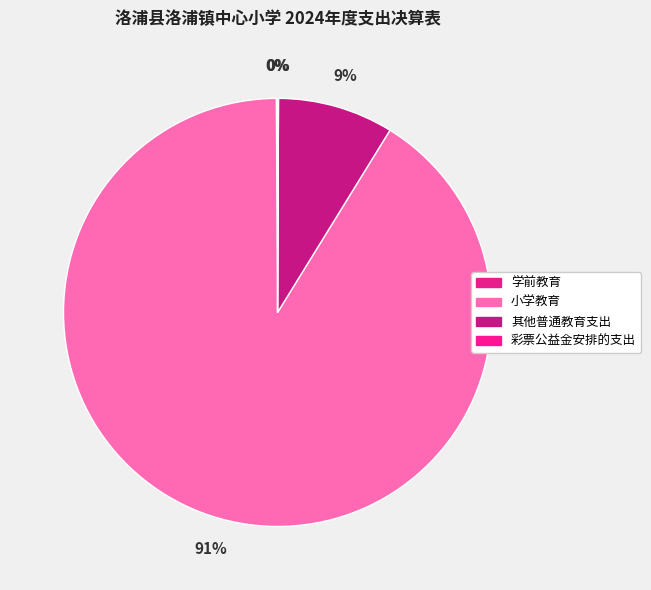

Does 学前教育 account for over 50% of the chart?

No